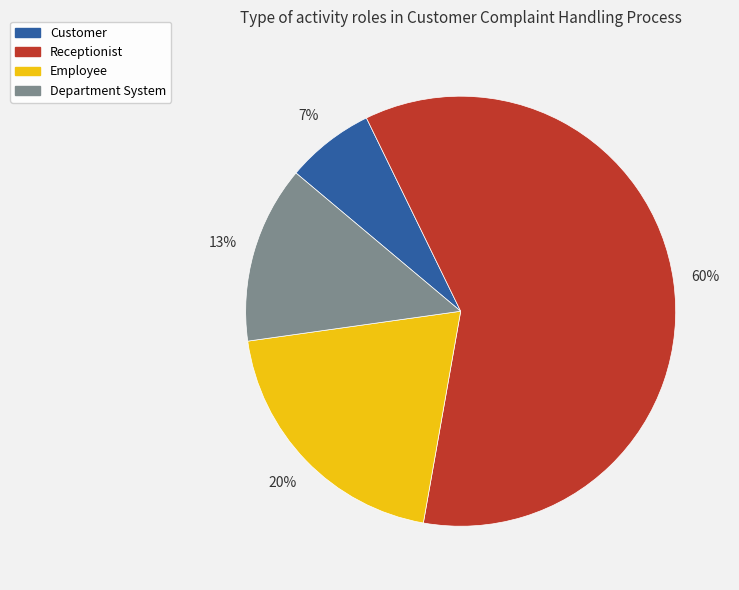

Is the sum of Department System and Receptionist greater than half?

Yes